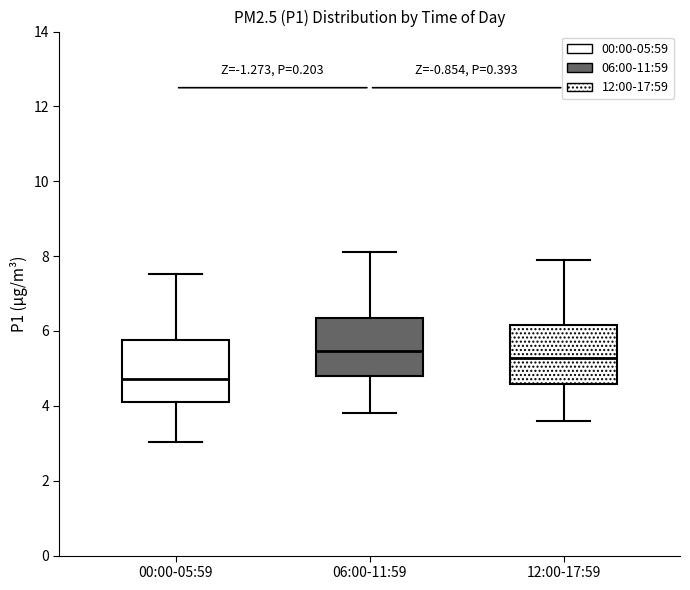

Which box's median line is the lowest?

00:00-05:59